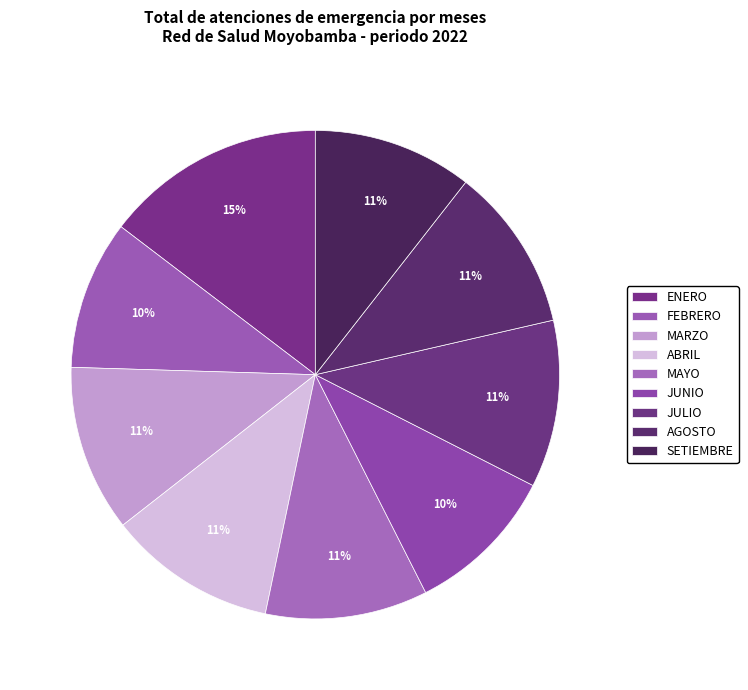

Is there any slice that represents more than half of the pie?

No